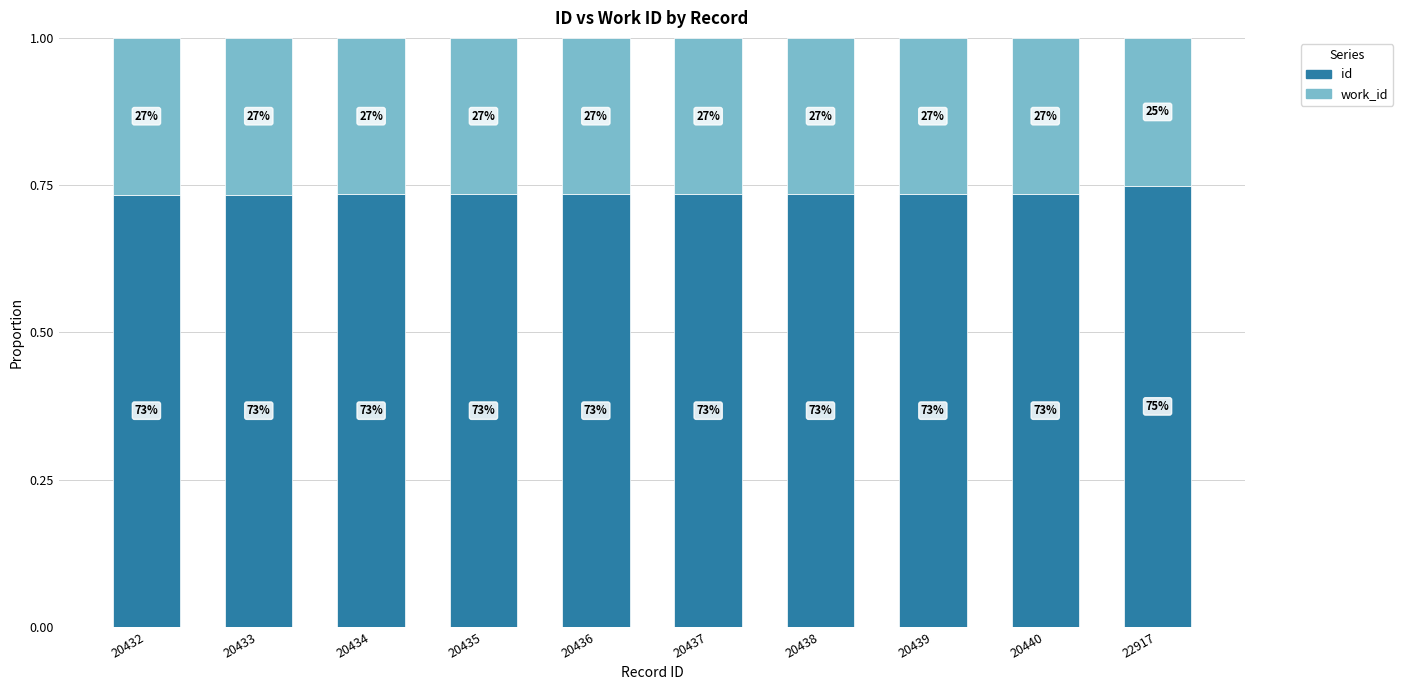

What are all the series names shown in the legend?

id, work_id